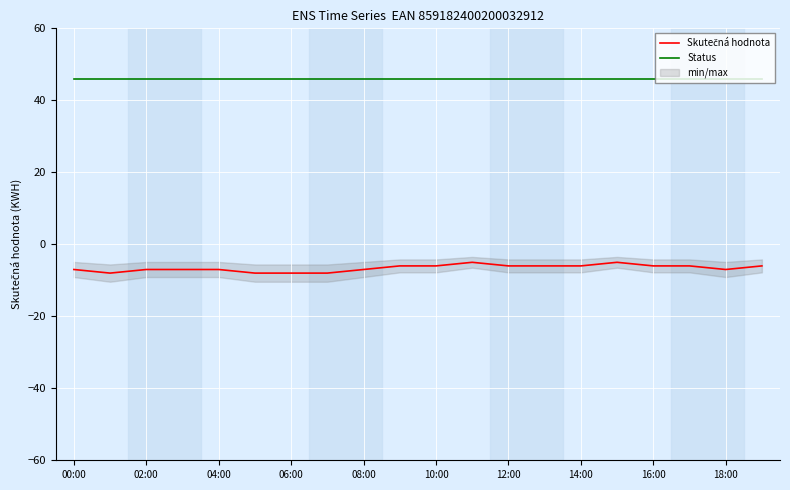

Between 19 and 11, which is larger?

11